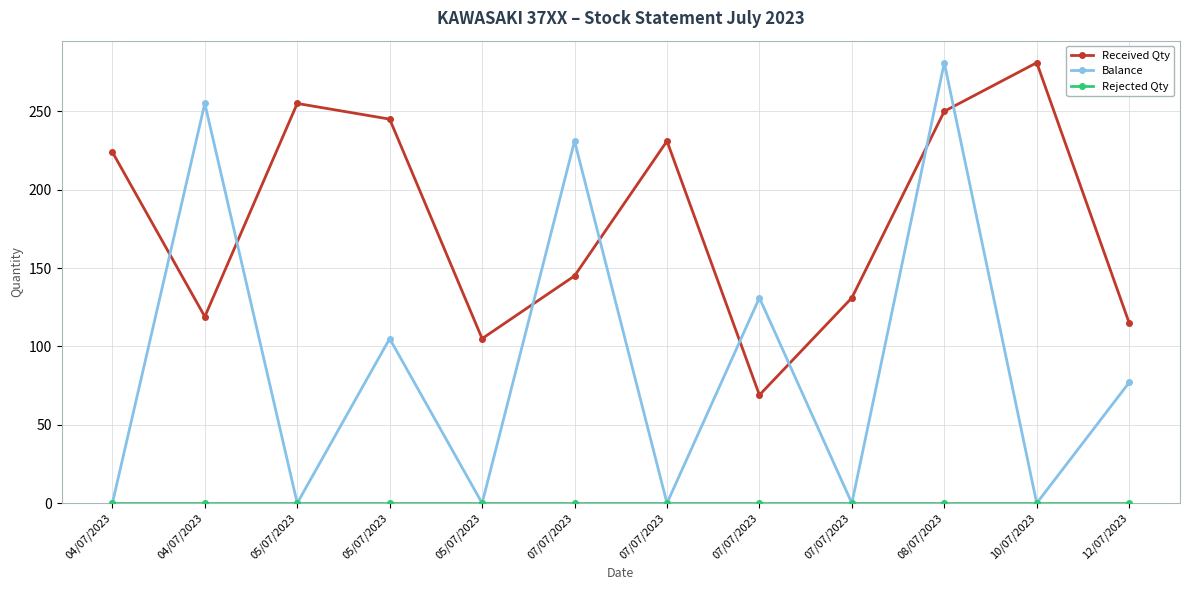

How many categories are shown in the chart?

12